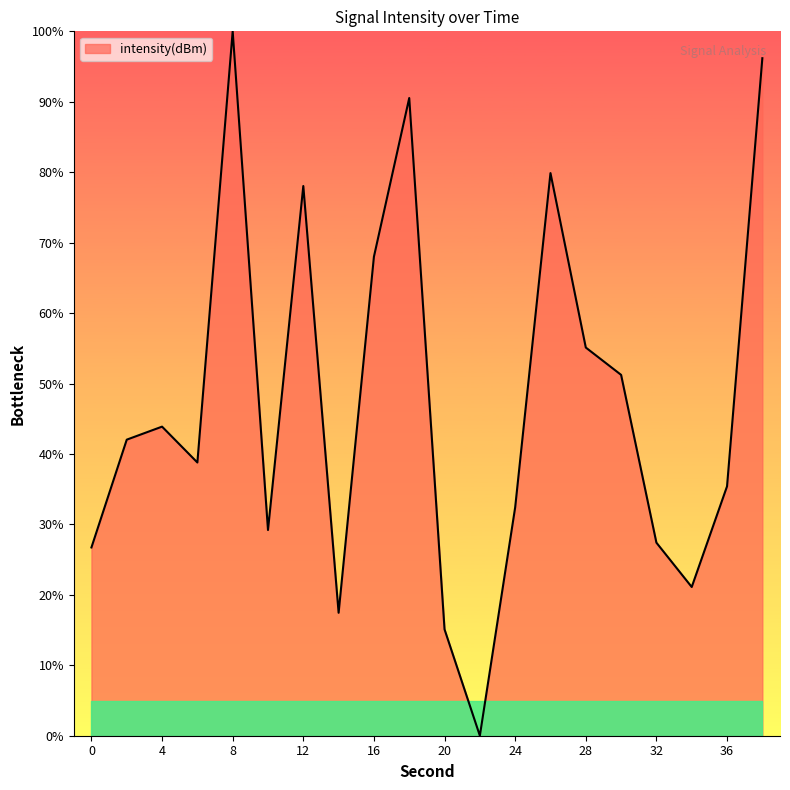

What is the difference between the maximum and minimum values?

100.0